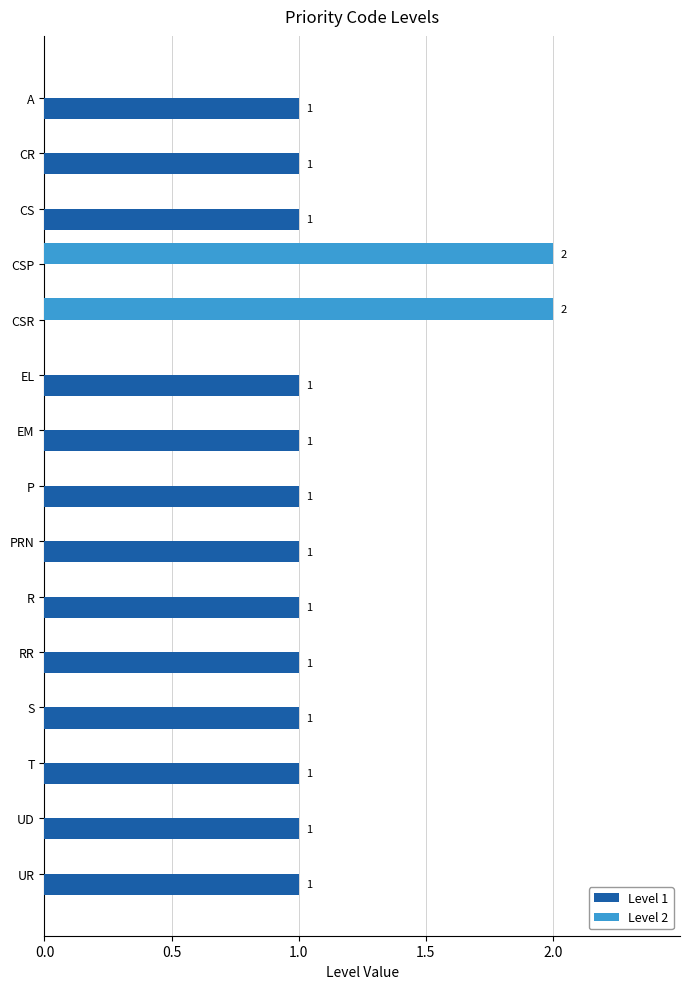

Between CSP and RR, which series saw the biggest shift?

Level 2